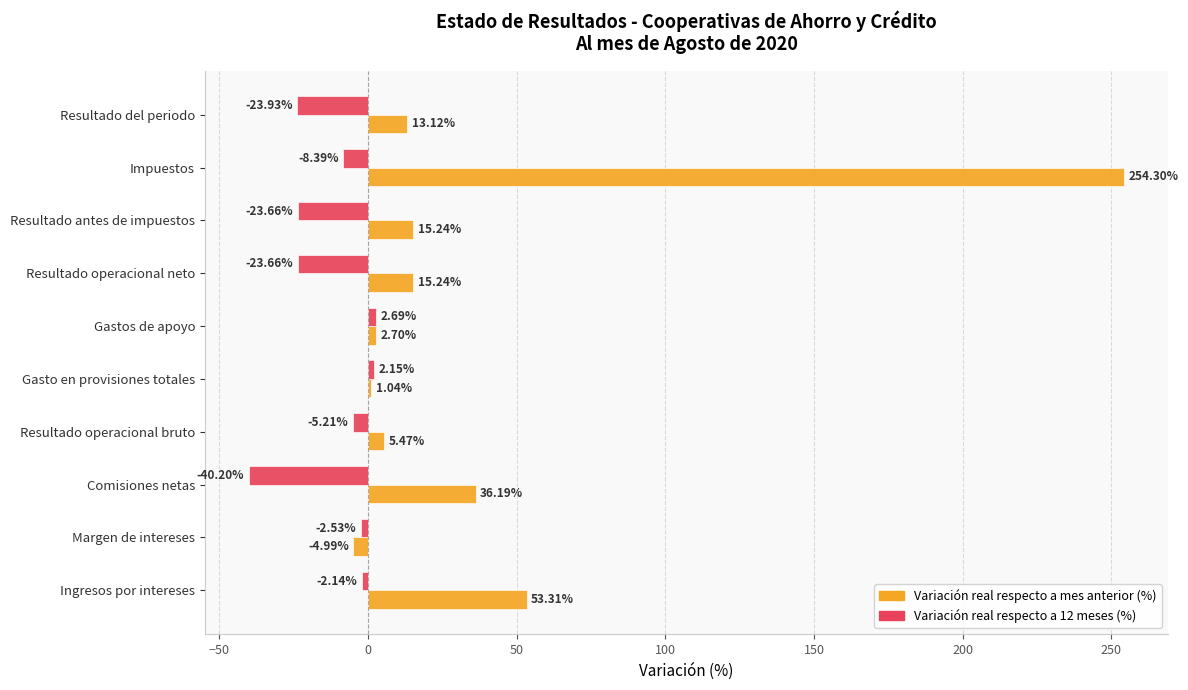

Rank the series by their average value, from lowest to highest.

Variación real respecto a 12 meses (%), Variación real respecto a mes anterior (%)